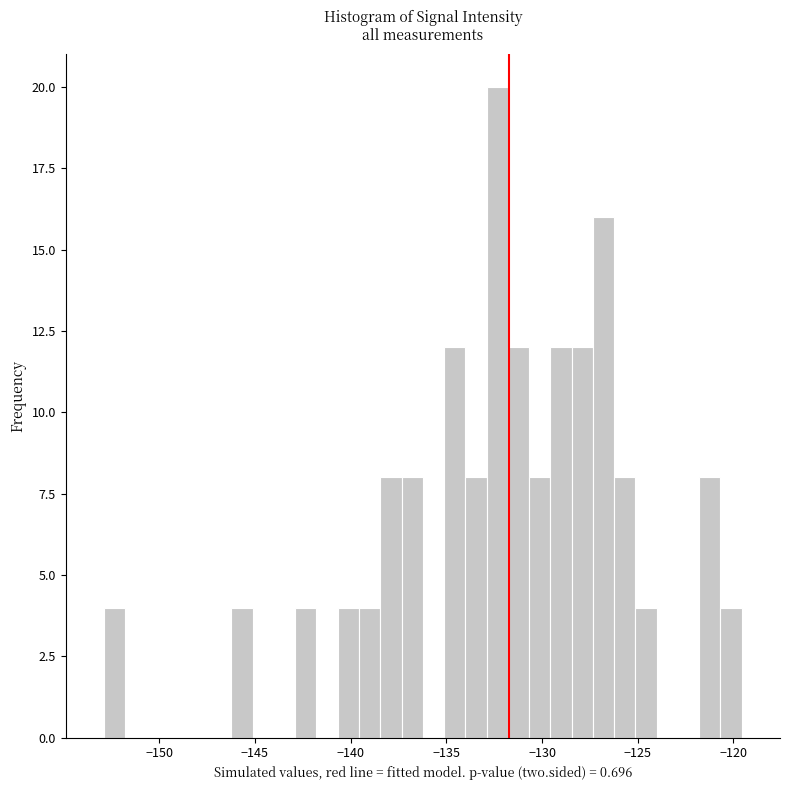

Around what value on the x-axis is the tallest bar? Give the approximate position of its centre, as read against the axis.

-132.5